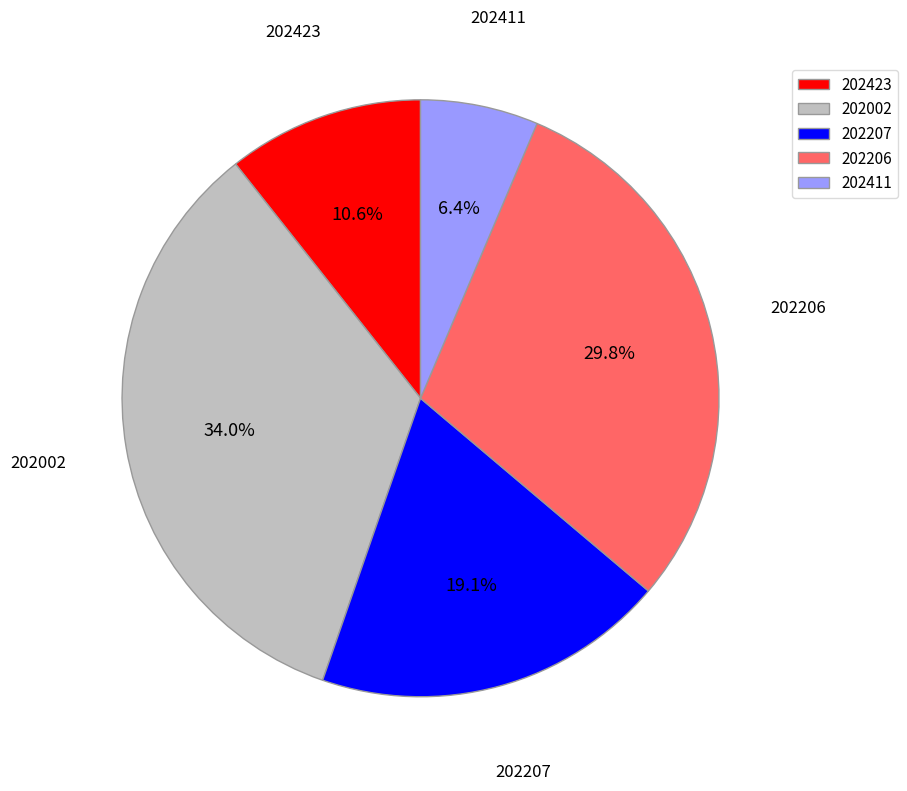

What is the largest slice in the pie chart?

202002